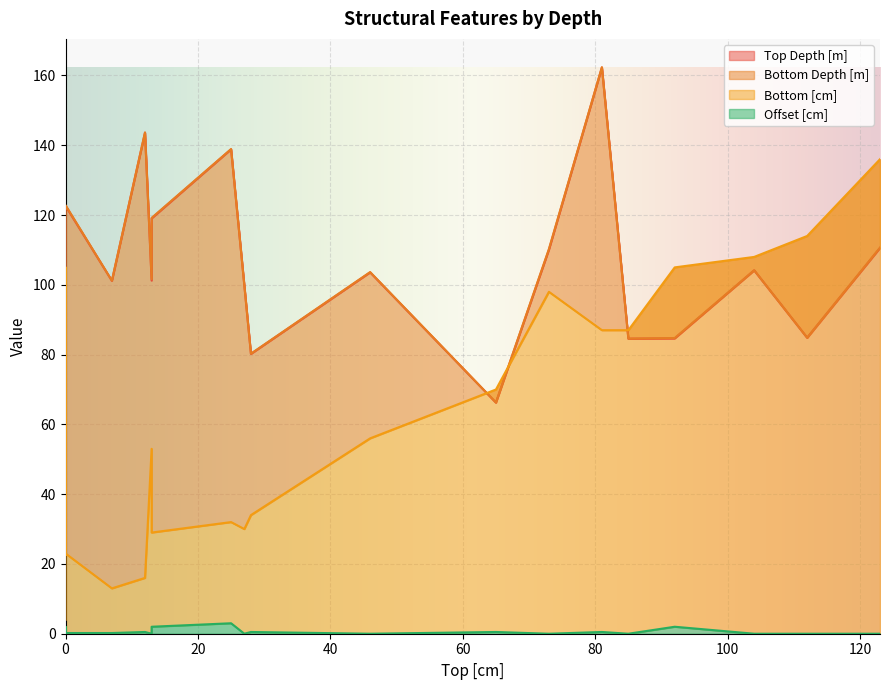

How many values in Offset [cm] are above zero?

12